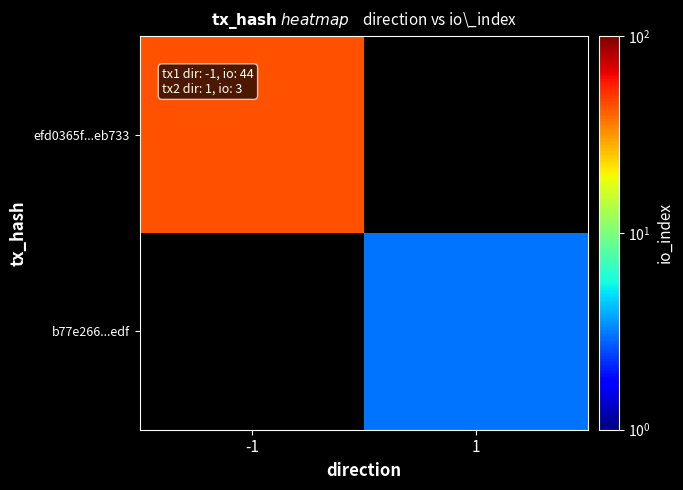

Rank the categories by efd0365f...eb733 value from lowest to highest.

-1, 1